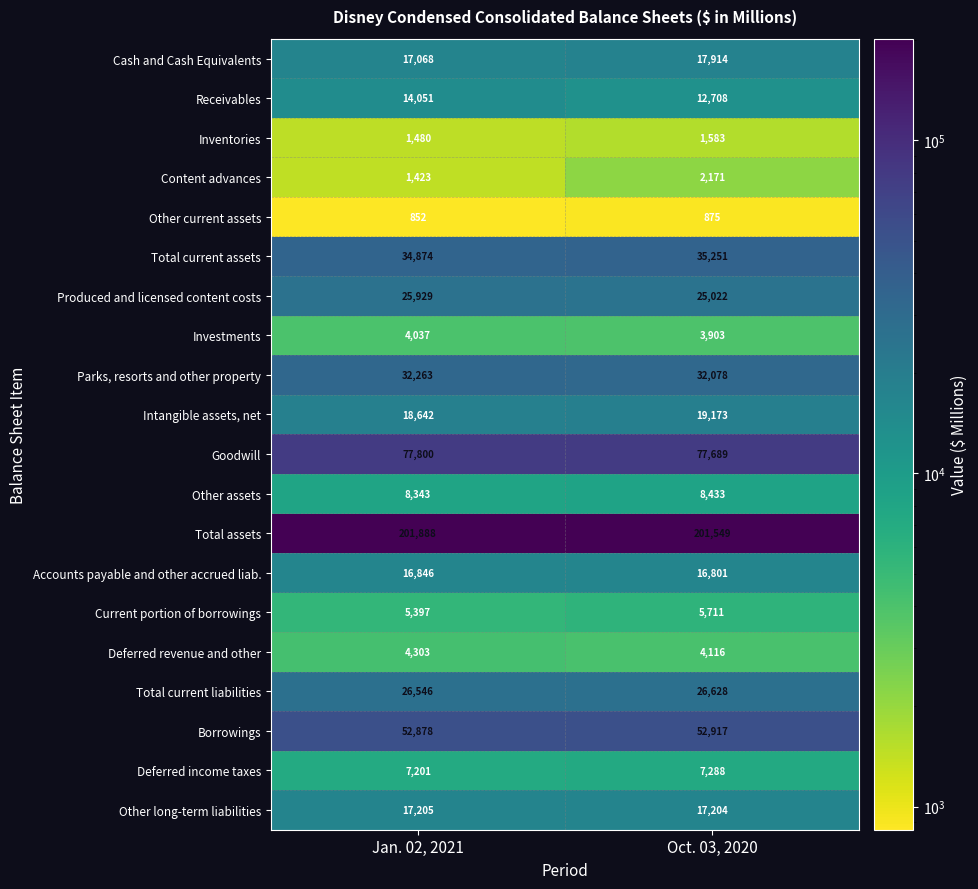

Which series has the largest range (max minus min)?

Receivables